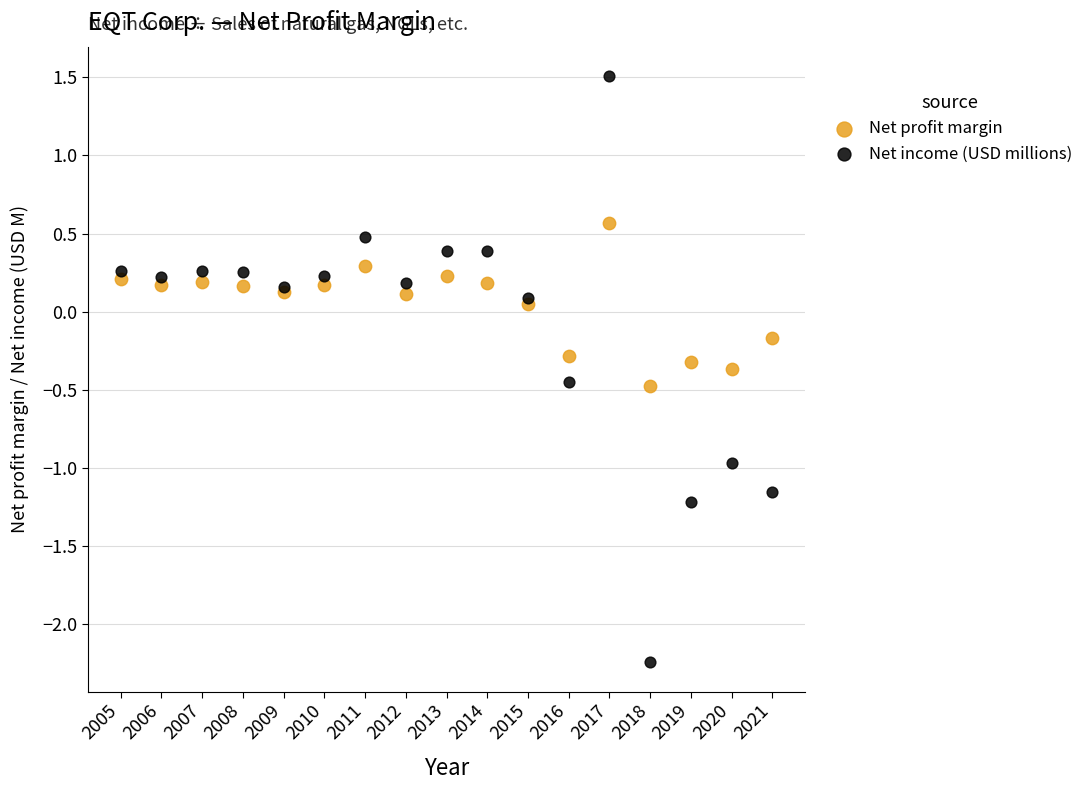

Which series contains the lowest Y value?

Net income (USD millions)